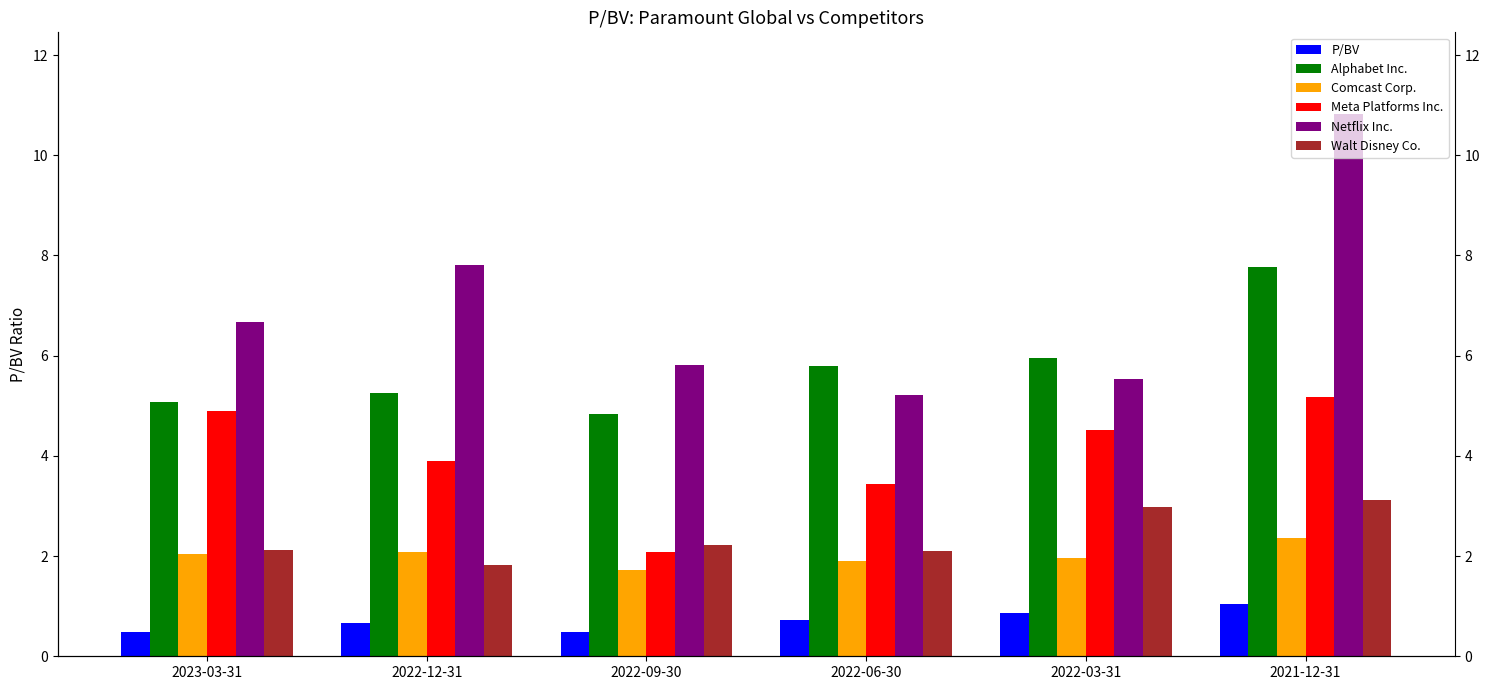

What is the difference between the second highest and minimum values in the Netflix Inc. series?

2.6